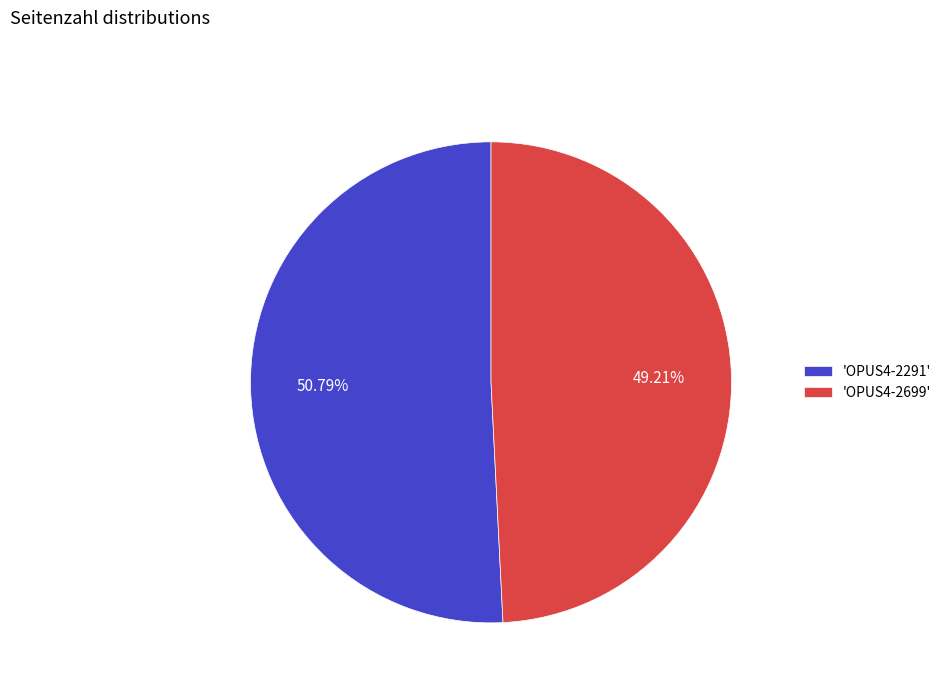

Approximately how many times larger is the value at 'OPUS4-2699' compared to 'OPUS4-2291'?

1.0